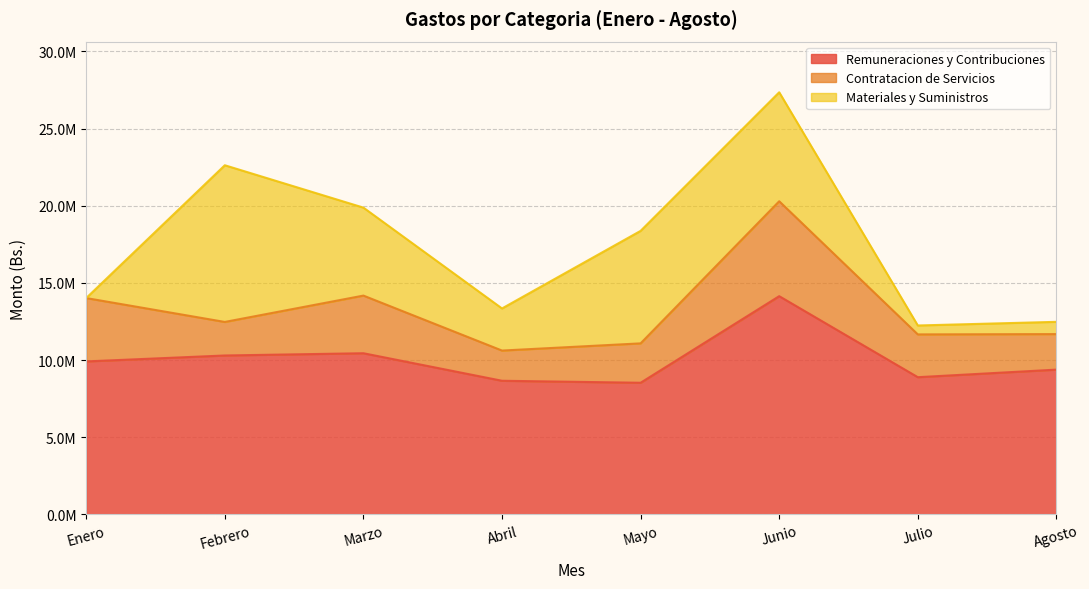

Does the chart display data point markers on the line(s)?

No